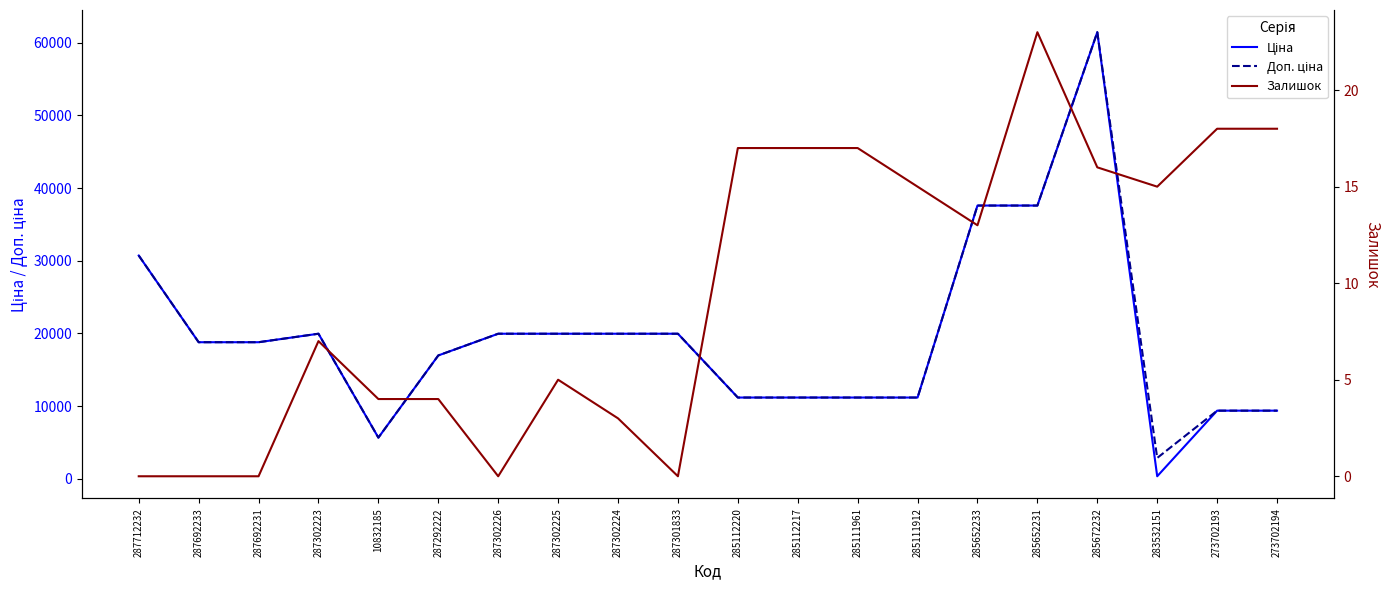

In Доп. ціна, how many points are lower than both neighbors (excluding endpoints)?

2